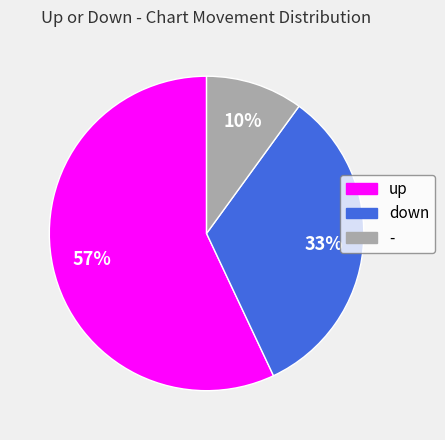

What is the smallest slice in the pie chart?

-